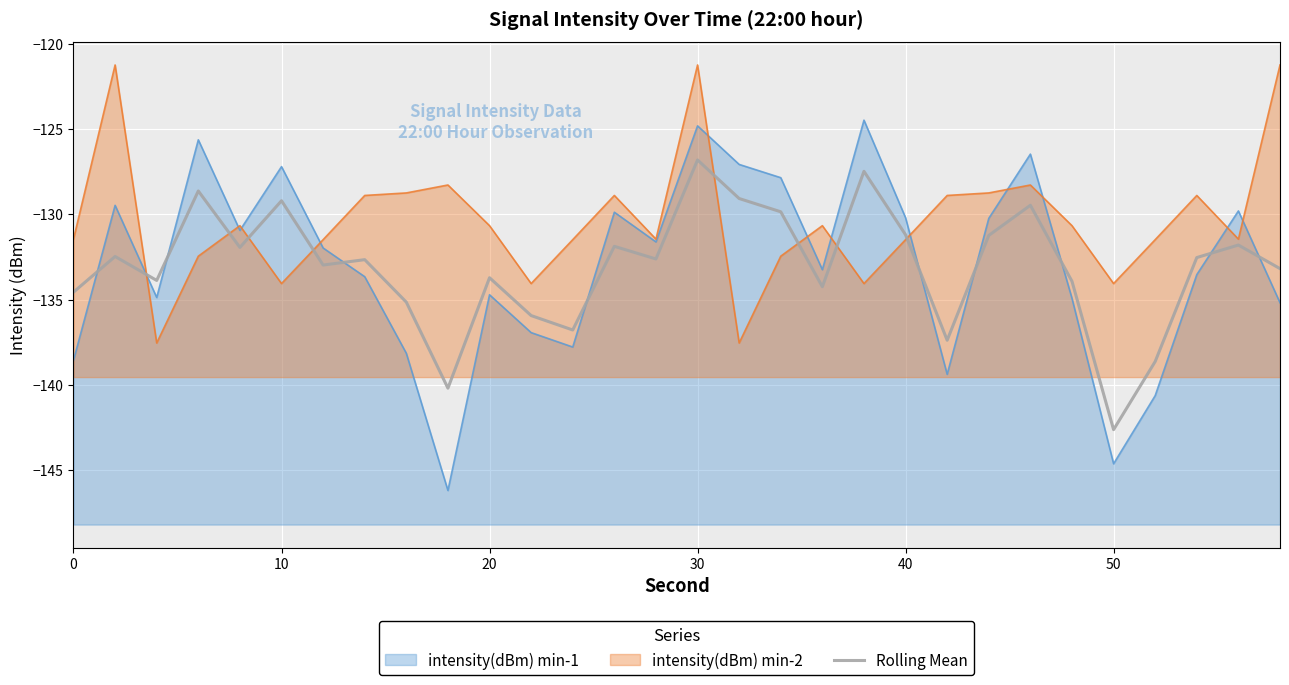

How many data points does each series have?

30